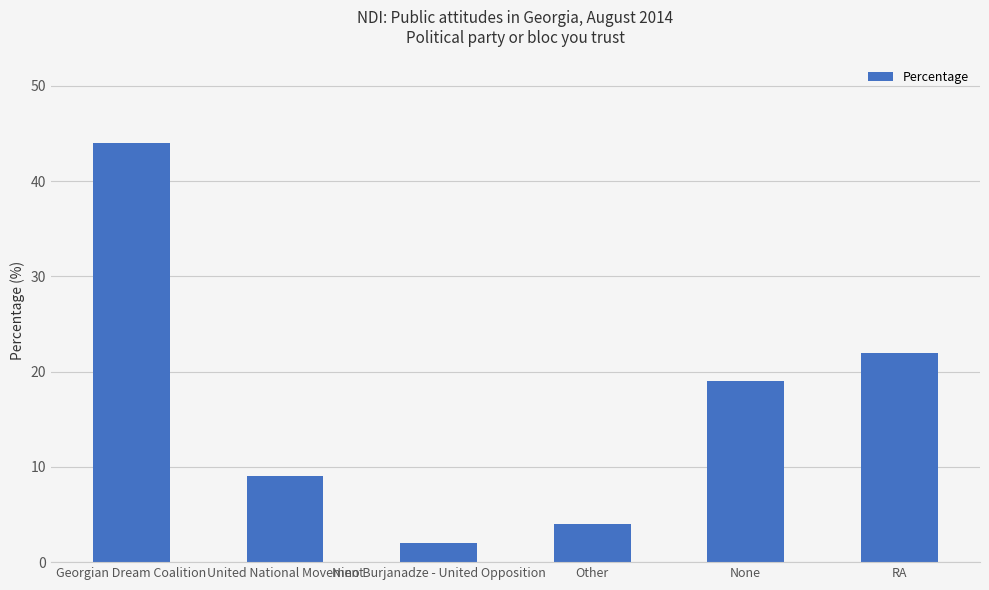

Does the chart contain stacked bars?

No